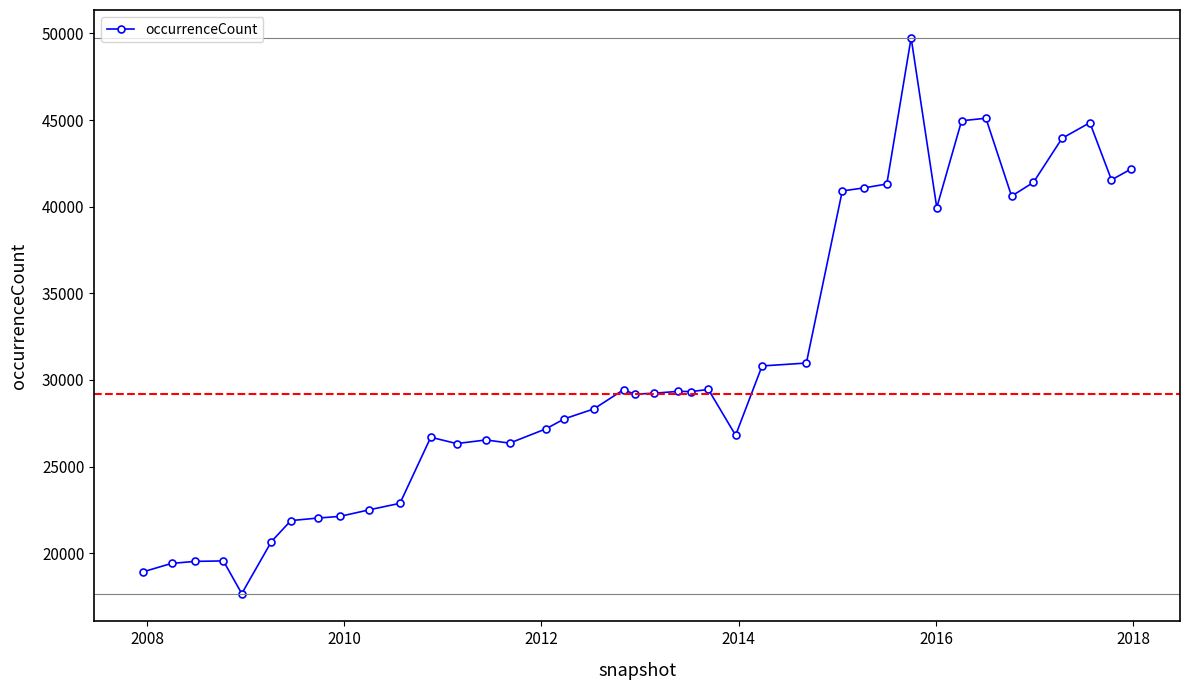

What is the smallest value displayed?

17666